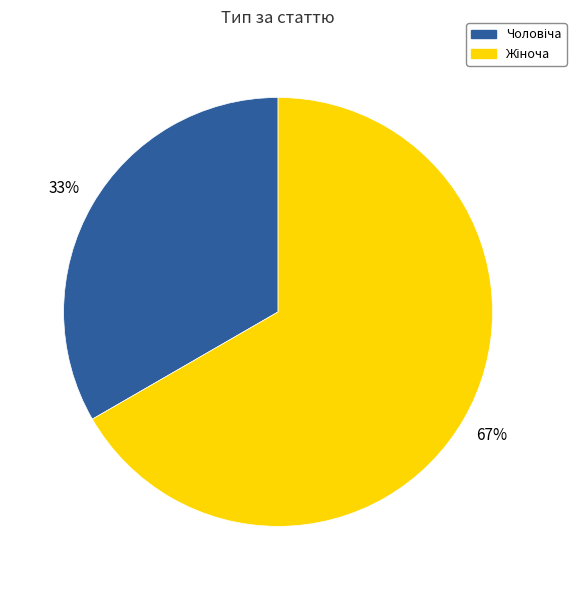

To the nearest percent, what is the average slice percentage?

50%